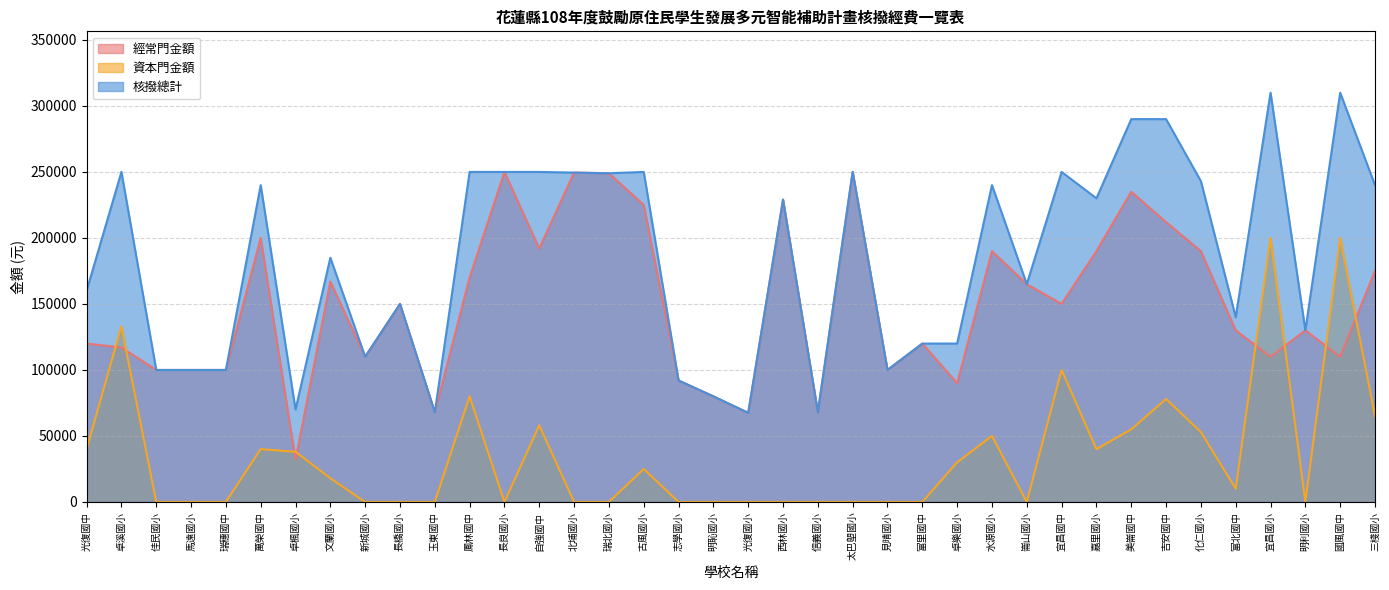

True or false: 核撥總計 and 經常門金額 cross at least once.

False